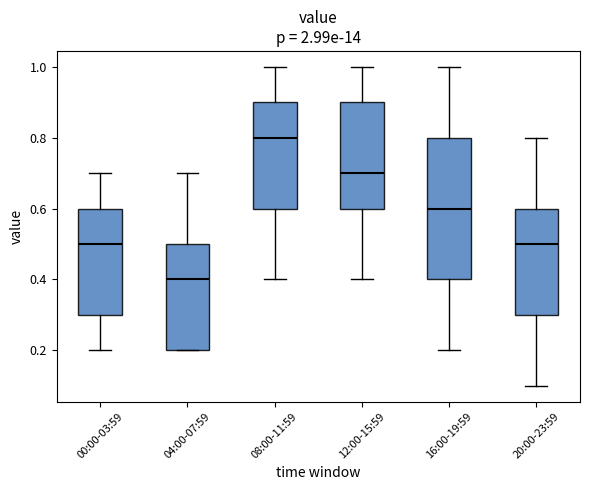

Where does the median line of the box for 12:00-15:59 sit on the y-axis? The values are not printed on the chart, so give them approximately, as read against the axis.

0.7